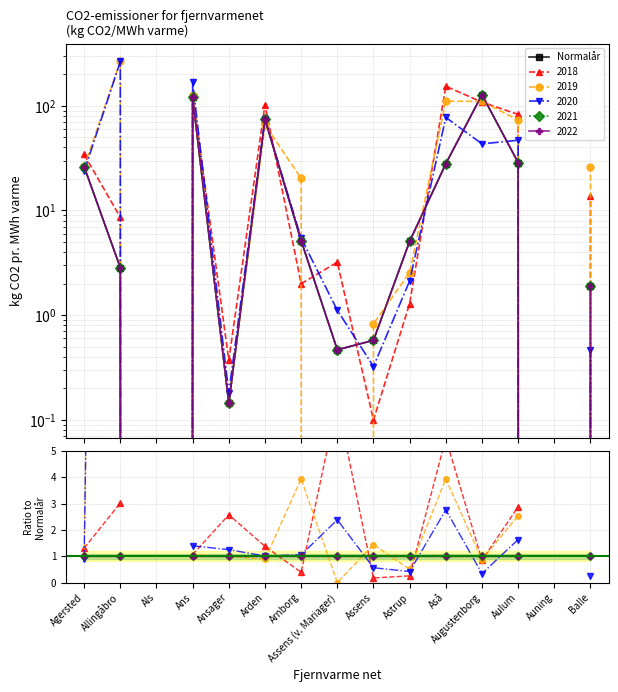

What is the change in value from Ans to Assens (v. Mariager)?

-119.6